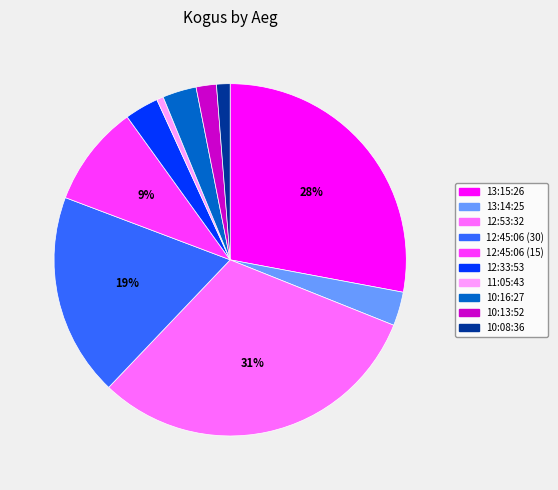

Count the number of slices in the pie.

10